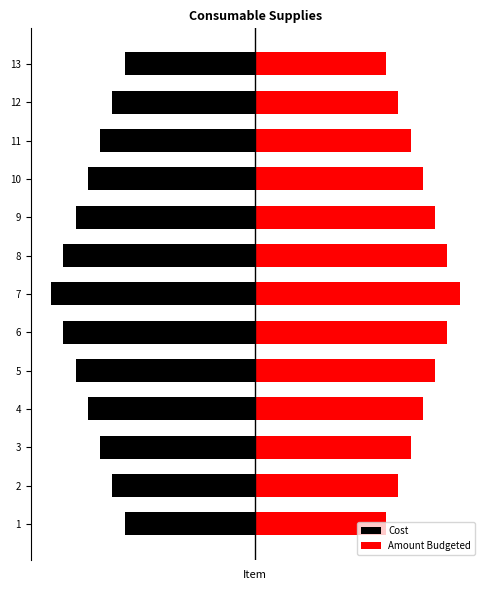

What is the value of the Amount Budgeted bar at the 10th from the left?

8.2